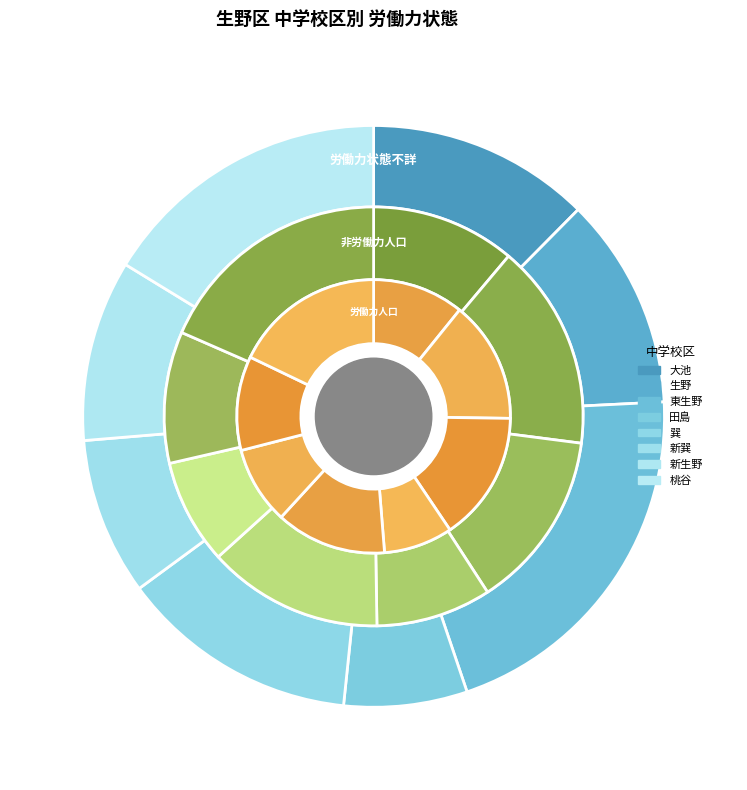

What portion of the pie excludes 桃谷?

82.1%